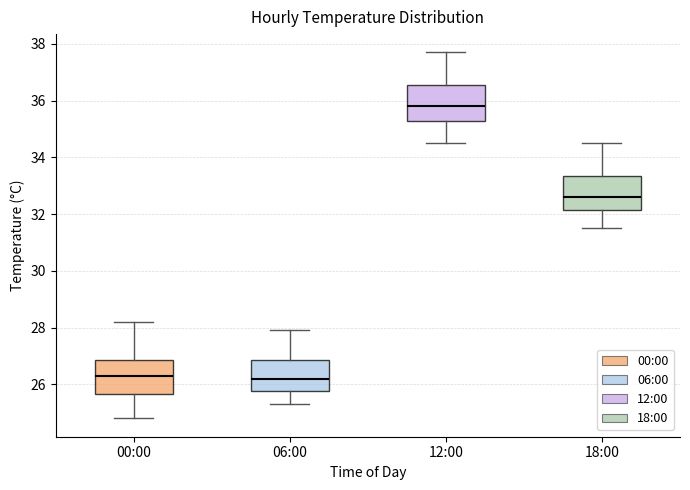

Reading left to right, read every box against the y-axis: the position of its median line, the range the box covers, and the ends of its whiskers. The values are not printed on the chart, so give them approximately, as read against the axis.

00:00: median 26.4, box 25.6 to 26.8, whiskers 24.8 to 28.2
06:00: median 26.2, box 25.8 to 26.8, whiskers 25.4 to 28.0
12:00: median 35.8, box 35.4 to 36.6, whiskers 34.6 to 37.8
18:00: median 32.6, box 32.2 to 33.4, whiskers 31.6 to 34.6